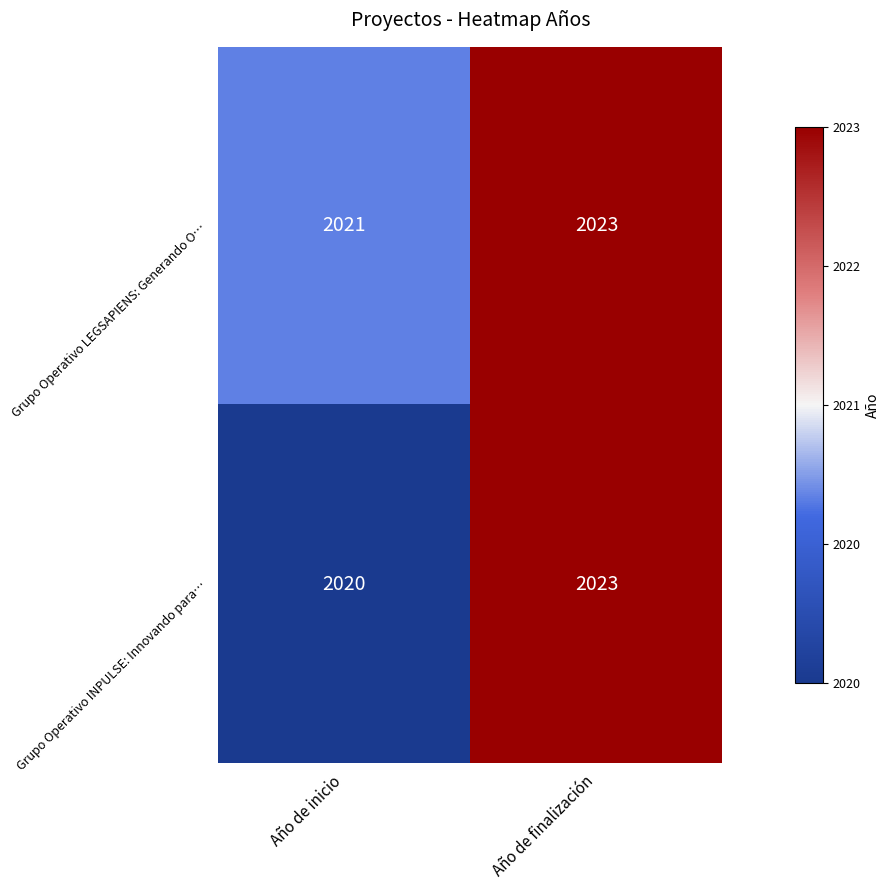

How many distinct data groups are displayed?

2